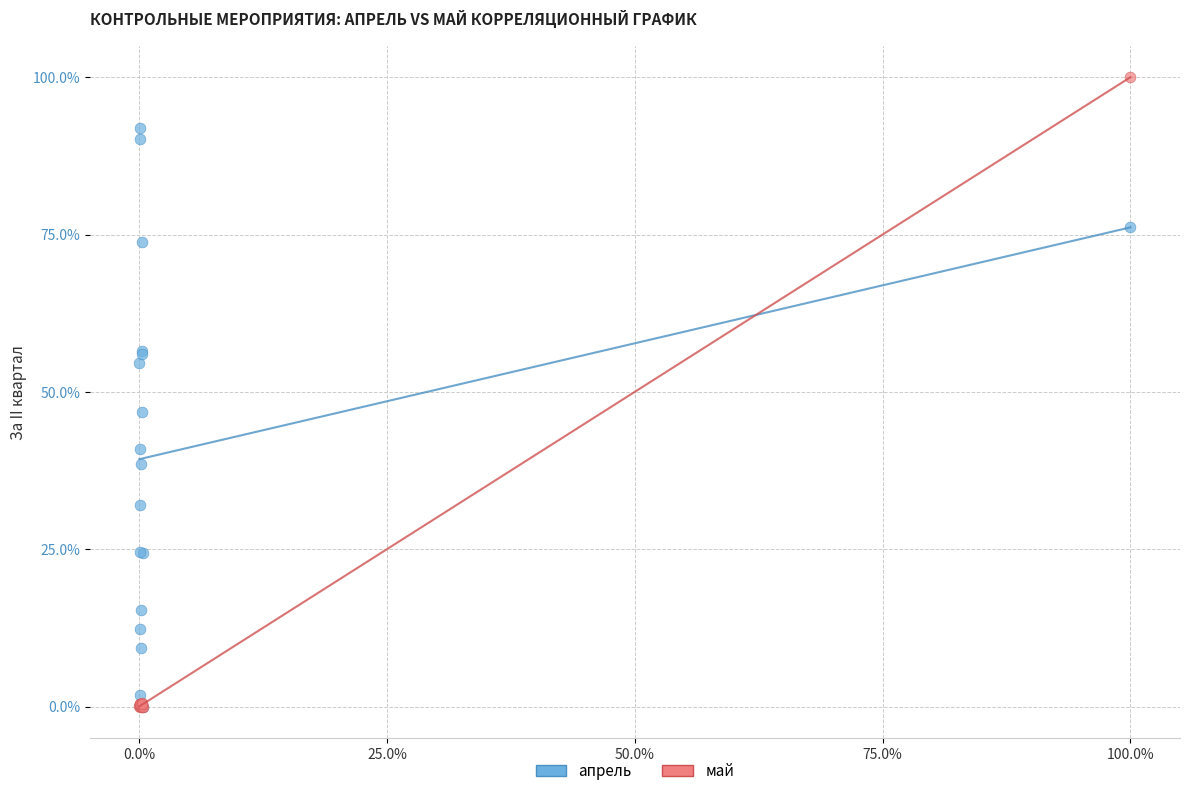

Which series has the largest Y range (max minus min)?

май